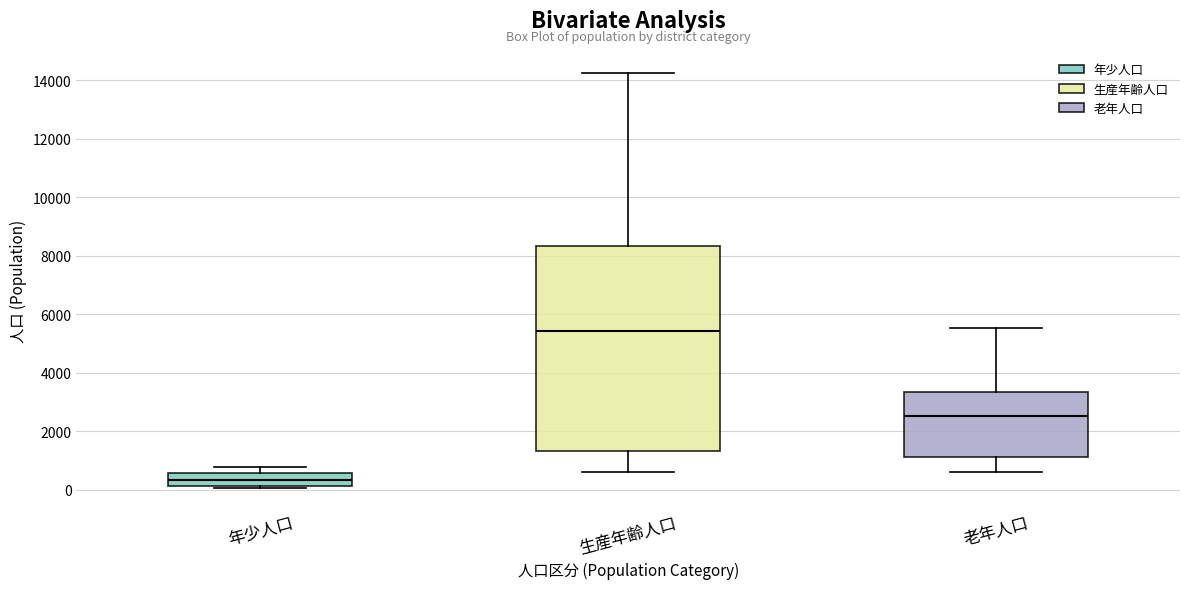

Reading left to right, read every box against the y-axis: the position of its median line, the range the box covers, and the ends of its whiskers. The values are not printed on the chart, so give them approximately, as read against the axis.

年少人口: median 400, box 200 to 600, whiskers 0 to 800
生産年齢人口: median 5400, box 1400 to 8400, whiskers 600 to 14200
老年人口: median 2600, box 1200 to 3400, whiskers 600 to 5600